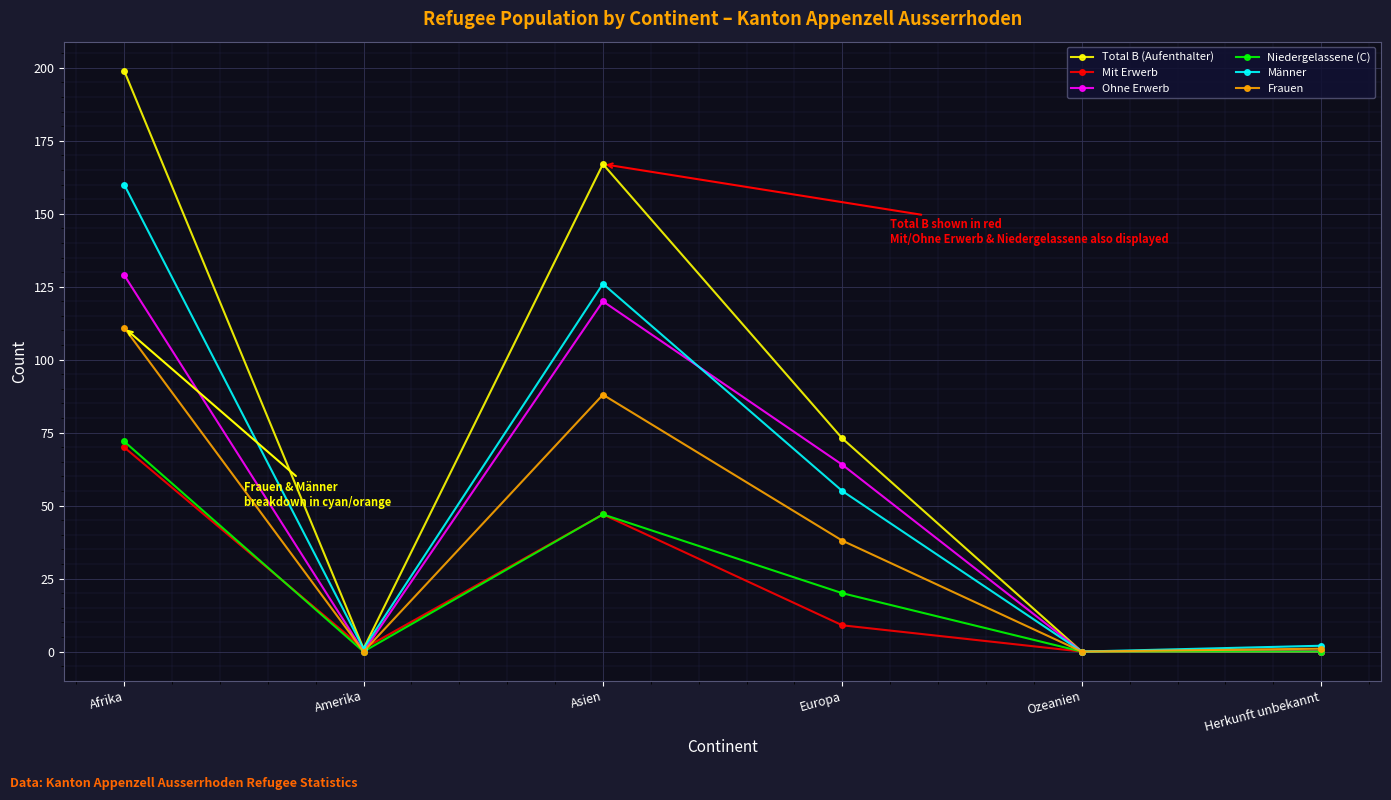

Which series has the largest range (max minus min)?

Total B (Aufenthalter)